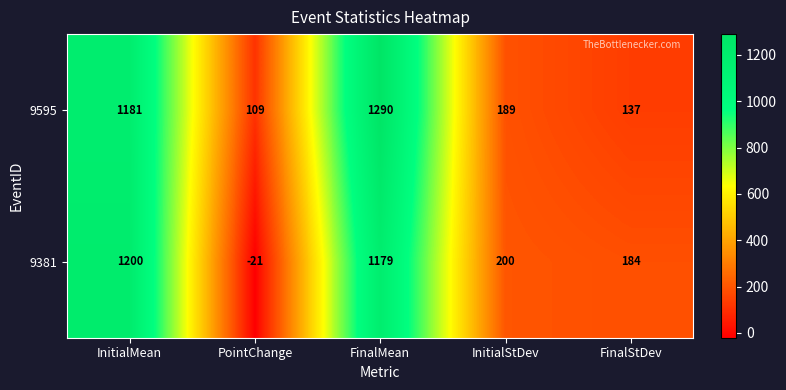

Is it true that 9595 equals 204 at FinalStDev?

False